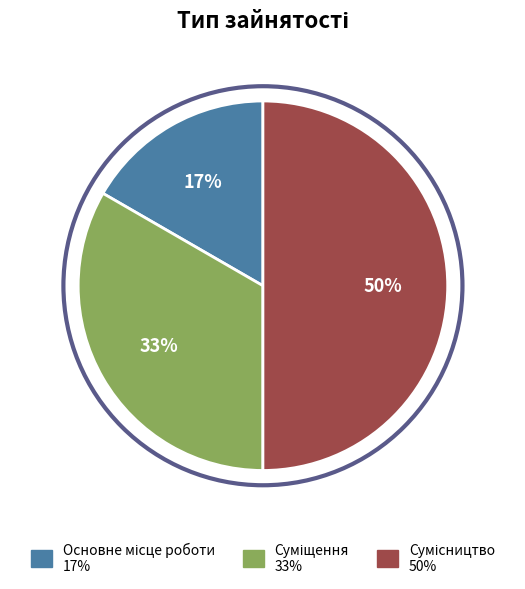

To the nearest percent, what is the average slice percentage?

33%